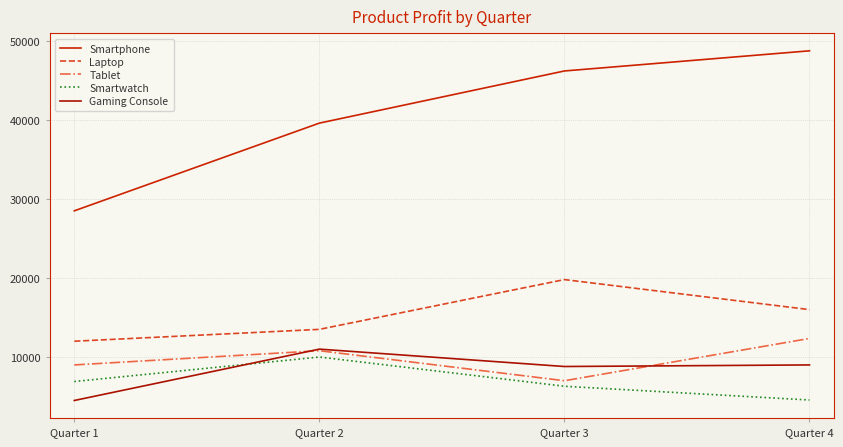

At which label does Smartwatch reach its peak?

Quarter 2